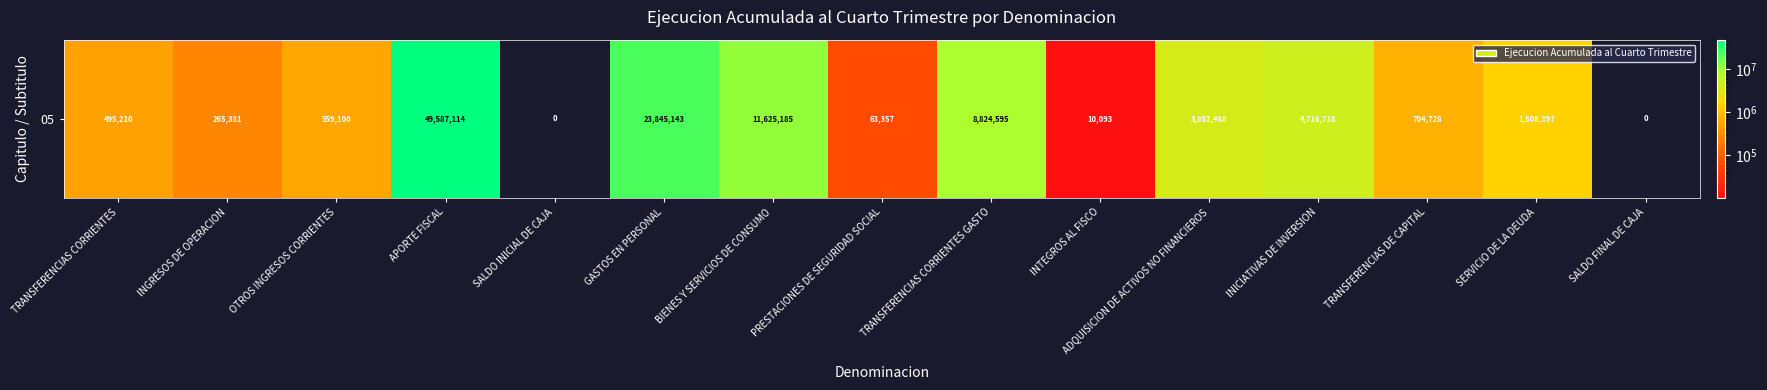

How many data points are above 704728?

7